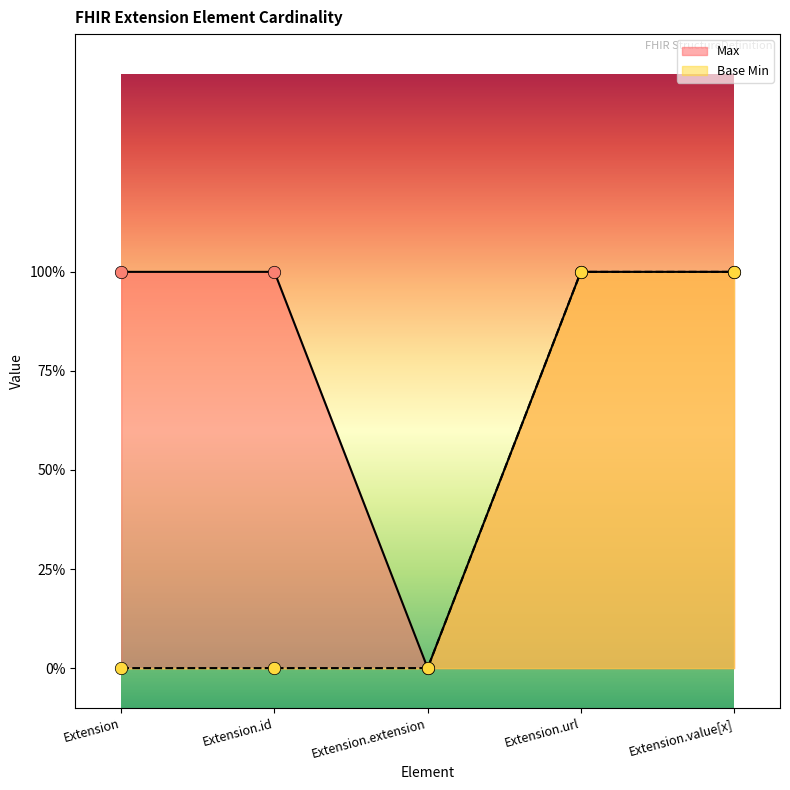

What are all the series names shown in the legend?

Max, Base Min